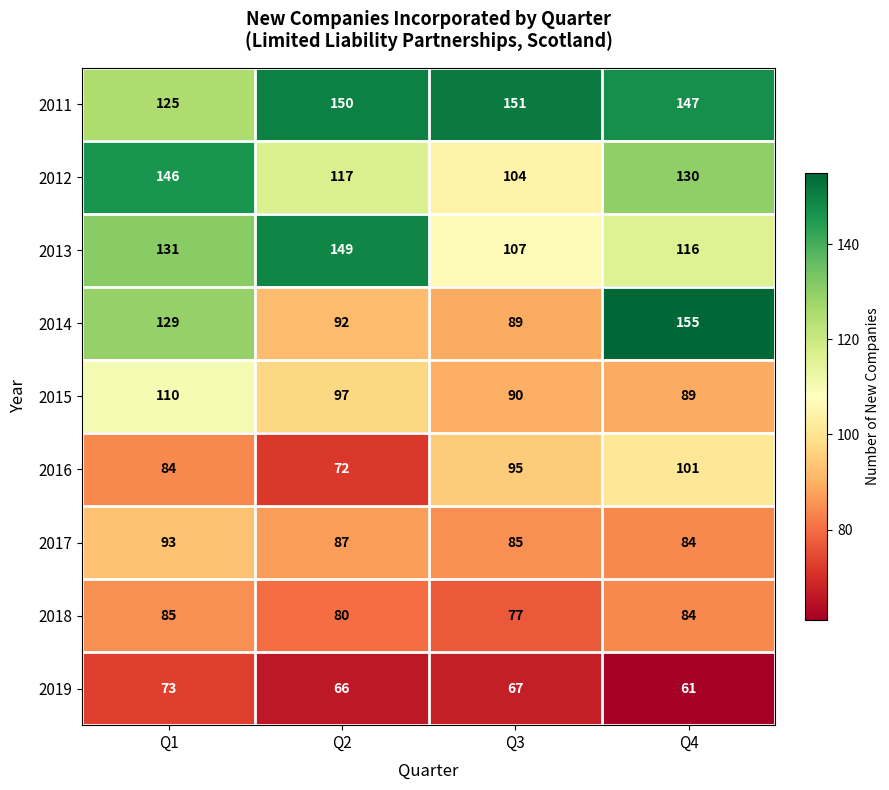

At Q3, list the series in order from largest to smallest.

2011, 2013, 2012, 2016, 2015, 2014, 2017, 2018, 2019